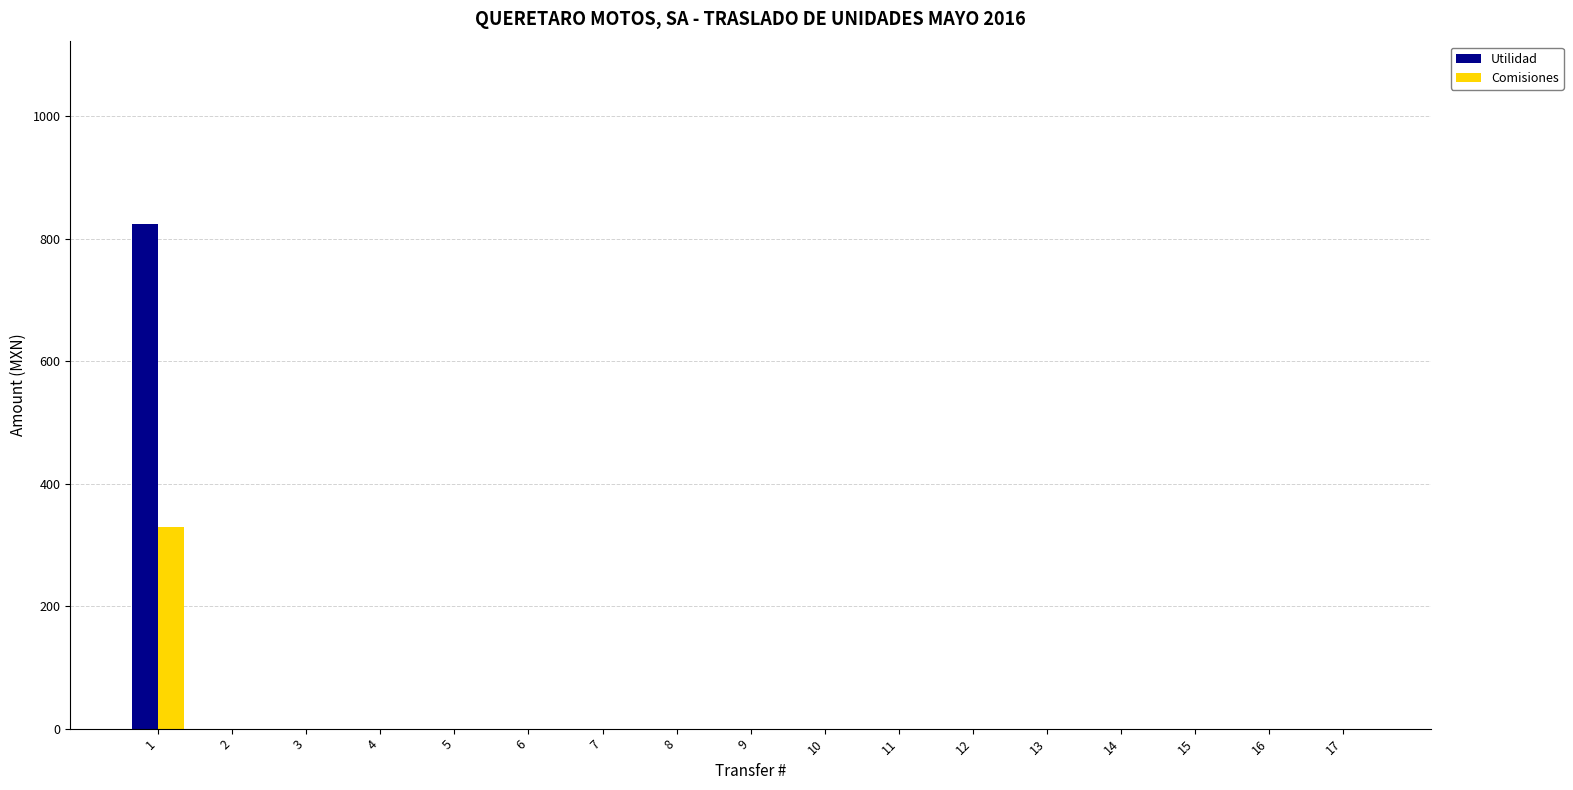

How many data points does each series have?

17